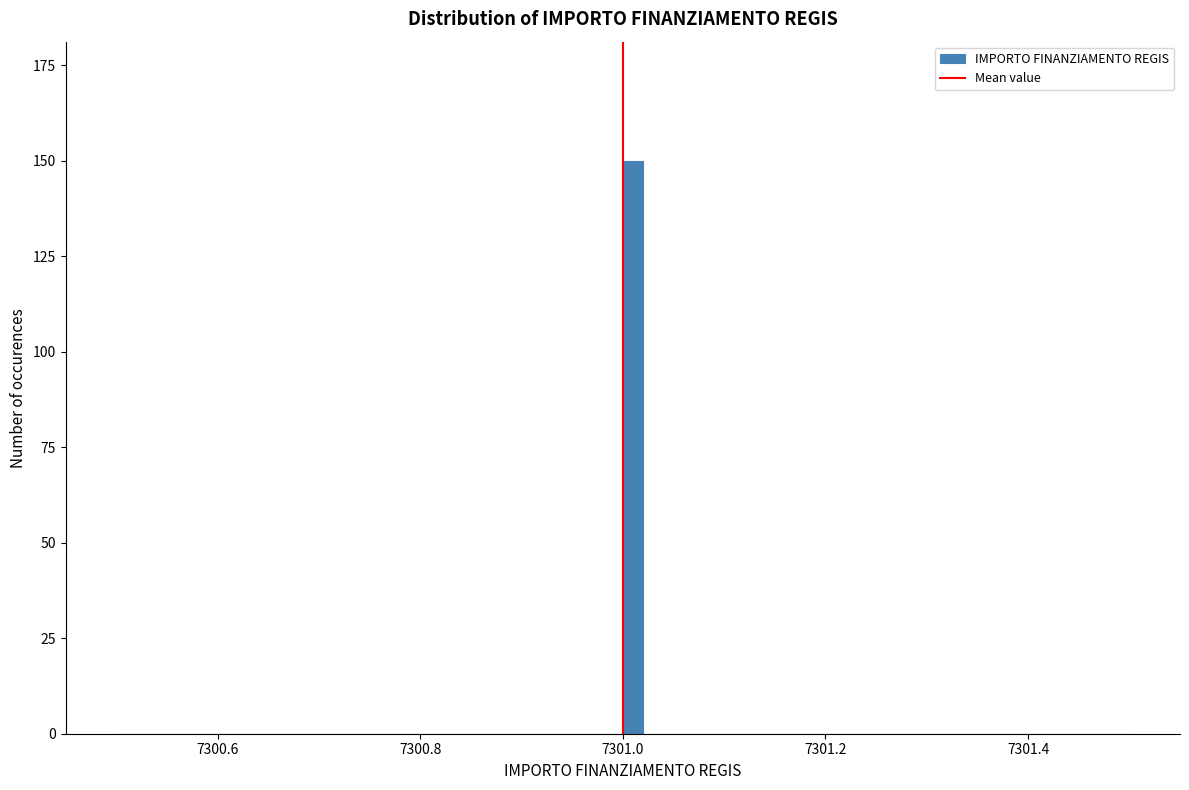

Around what value on the x-axis is the tallest bar? Give the approximate position of its centre, as read against the axis.

7301.02